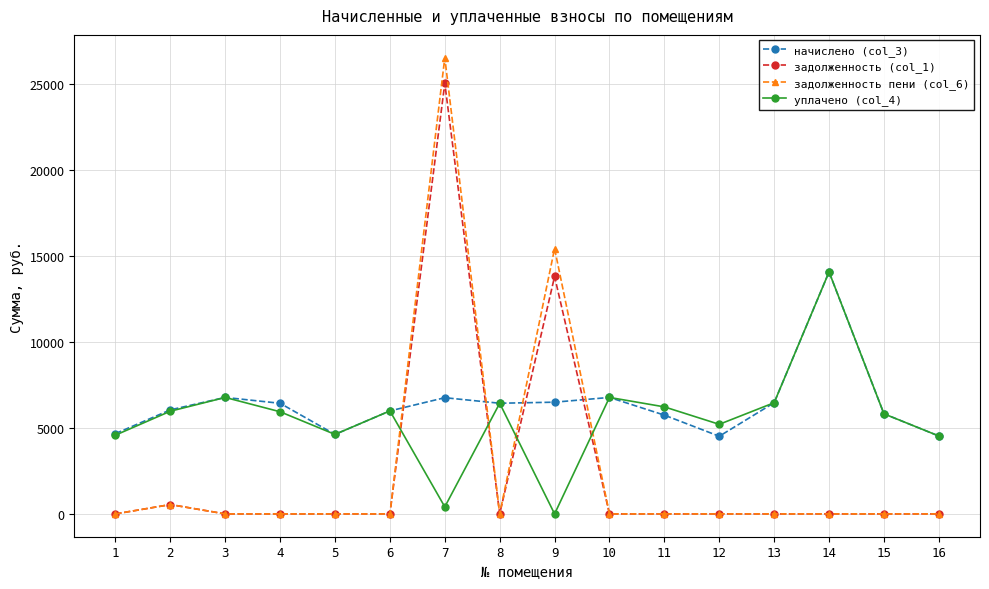

The value of задолженность (col_1) at 14 is 0.0. True or false?

True